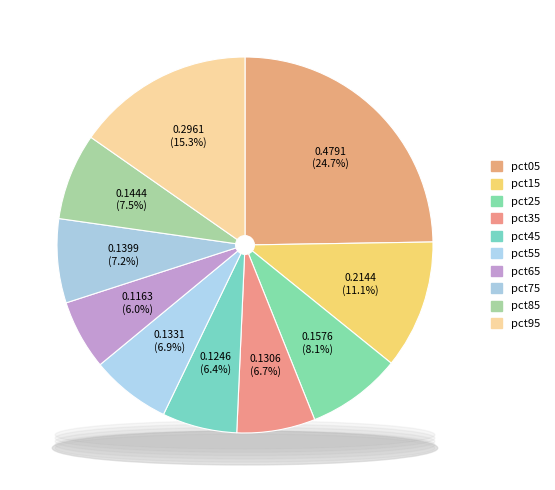

Is pct75 the majority of the pie?

No